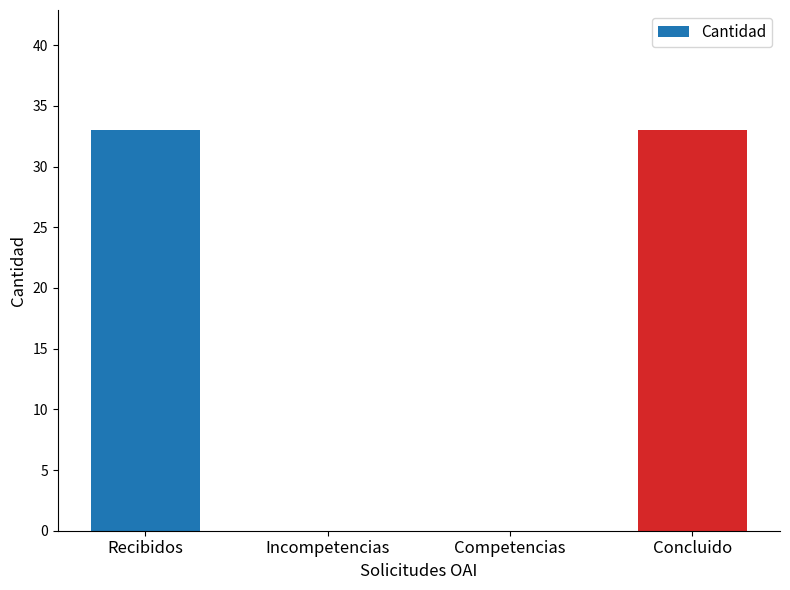

Are the bars grouped side by side (vs. stacked)?

No